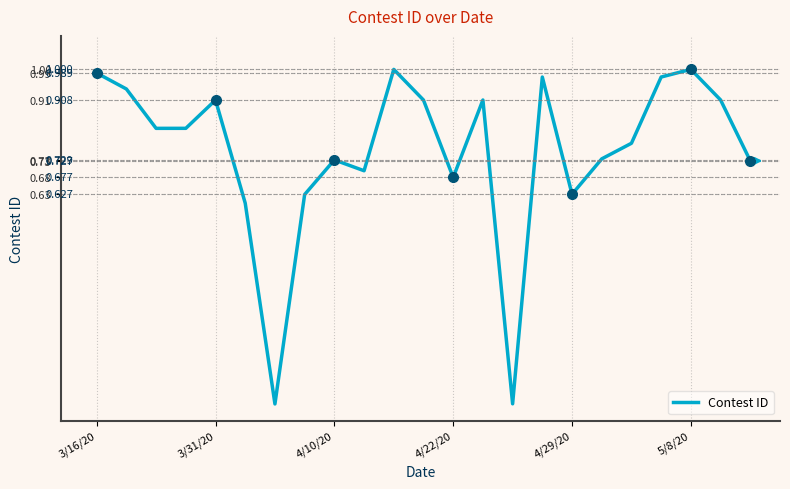

What is the maximum value shown in the chart?

1.0